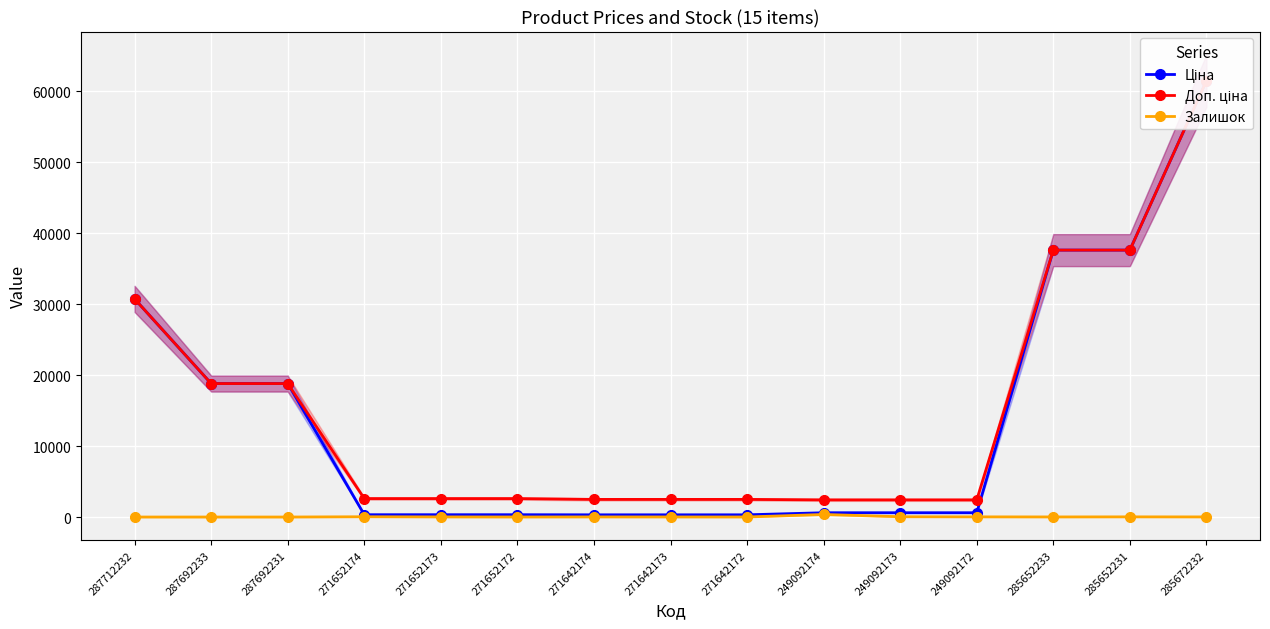

How many categories are shown in the chart?

15